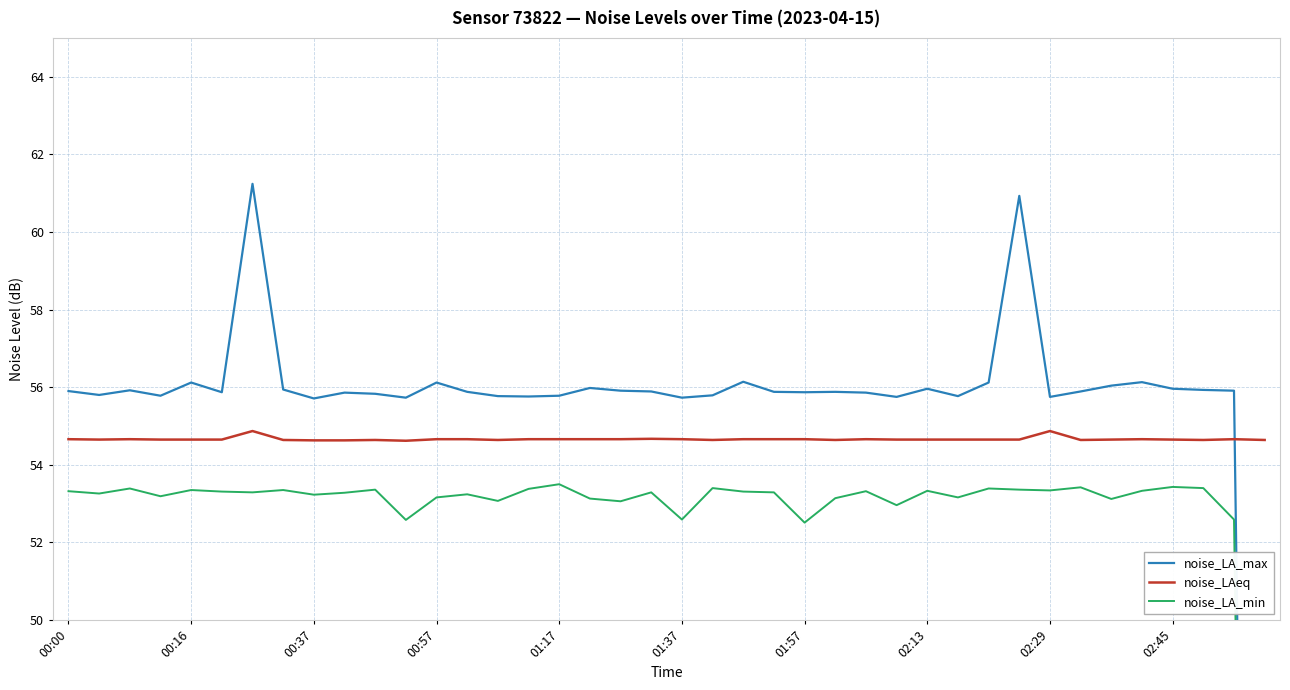

What are all the series names shown in the legend?

noise_LA_max, noise_LAeq, noise_LA_min